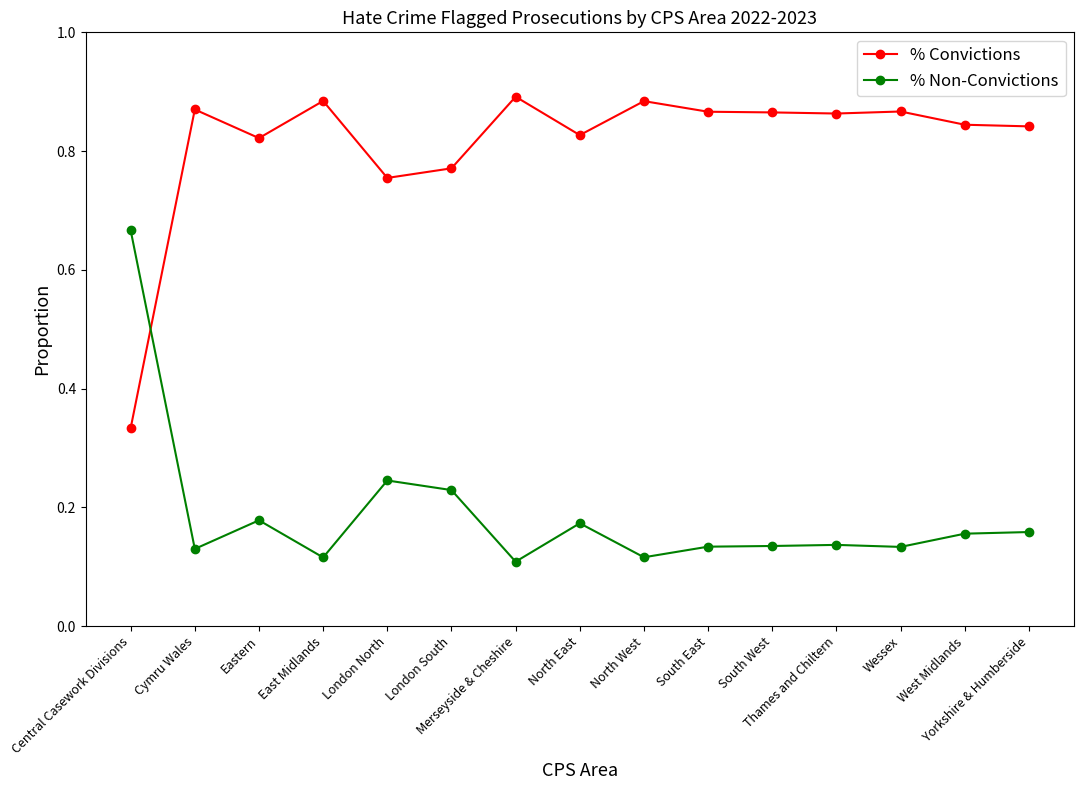

The % Non-Convictions series shows 0.2 at Thames and Chiltern. True or false?

False